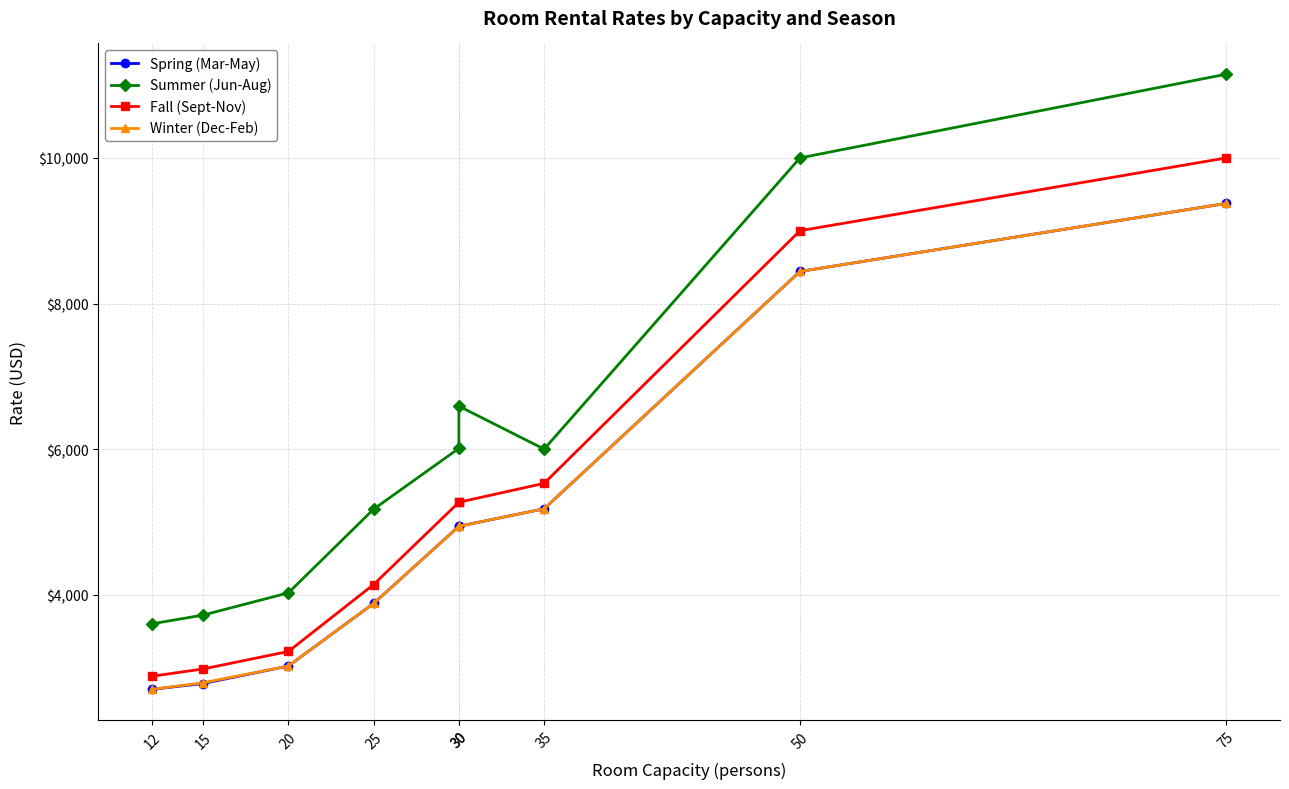

What are all the series names shown in the legend?

Spring (Mar-May), Summer (Jun-Aug), Fall (Sept-Nov), Winter (Dec-Feb)